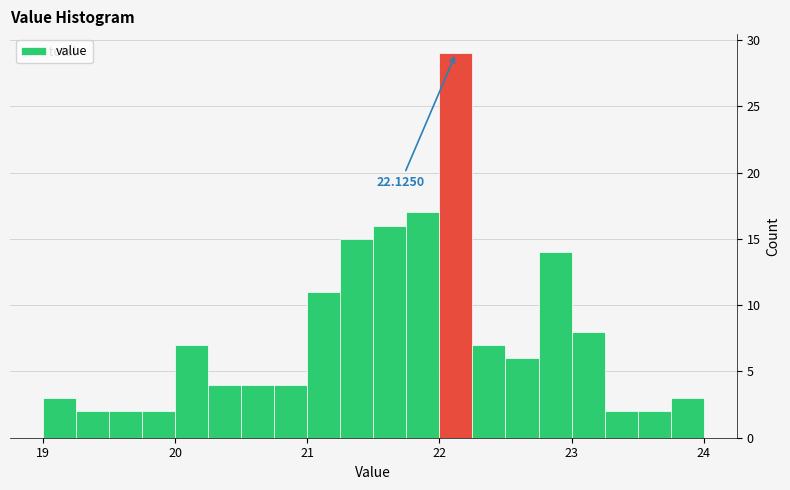

Around what value on the x-axis is the tallest bar? Give the approximate position of its centre, as read against the axis.

22.1